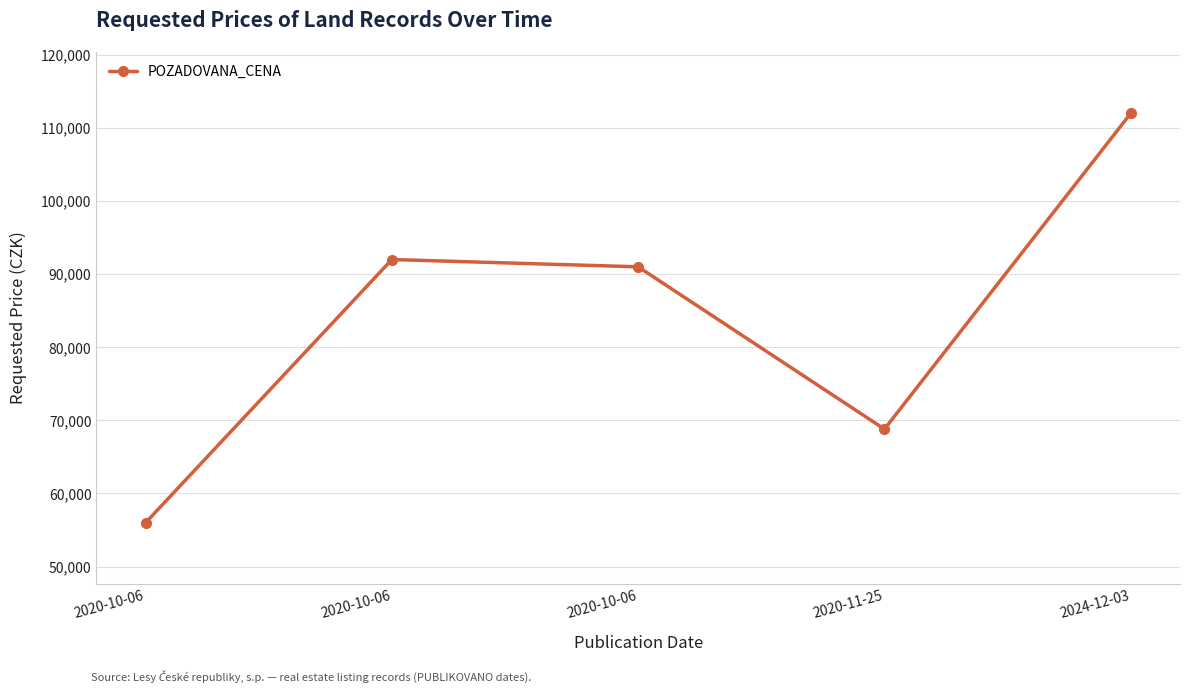

How many values are below 91000?

2